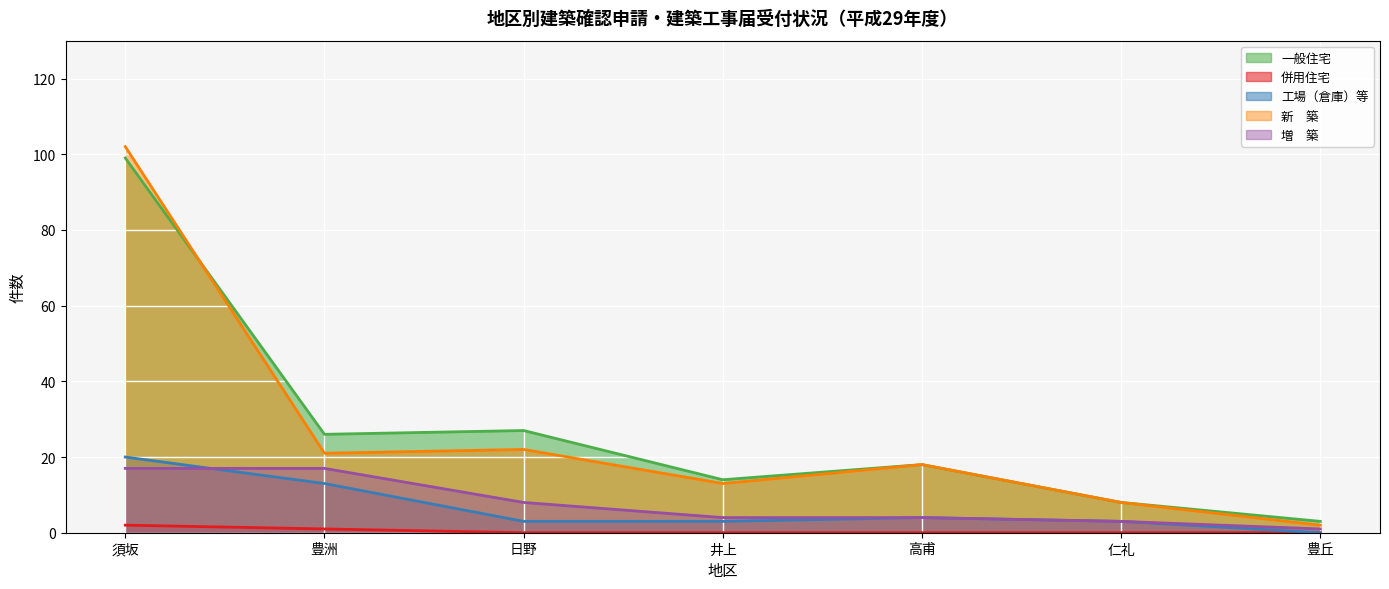

How many interior local valleys does the 一般住宅 series have?

2